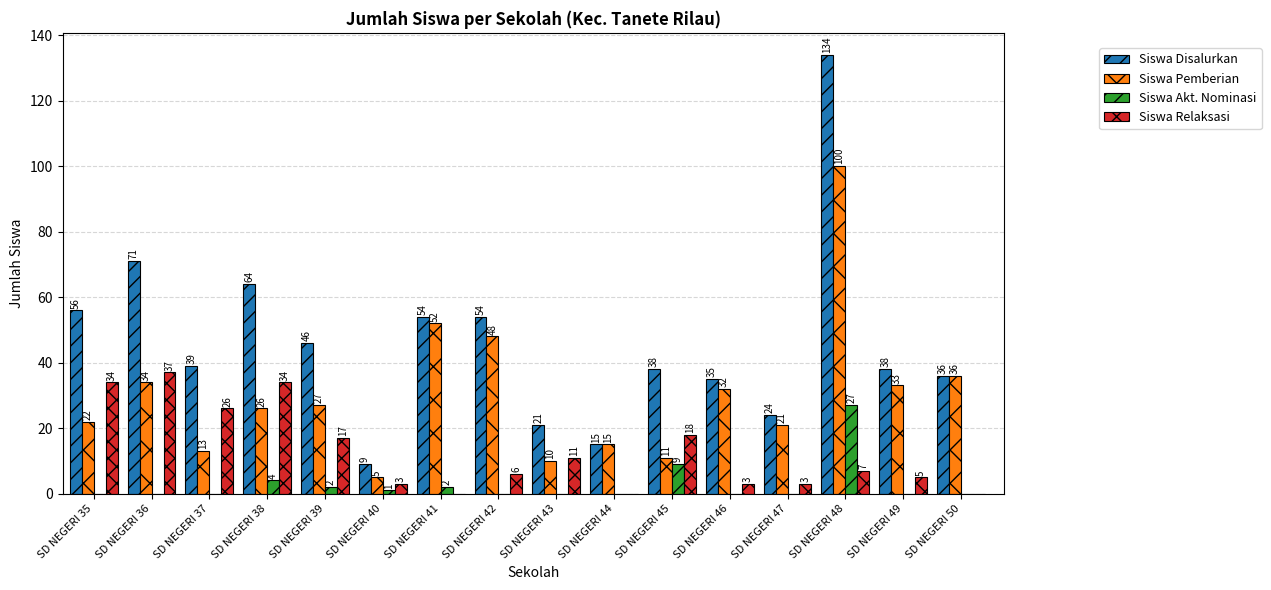

What is the average value of the Siswa Pemberian series?

30